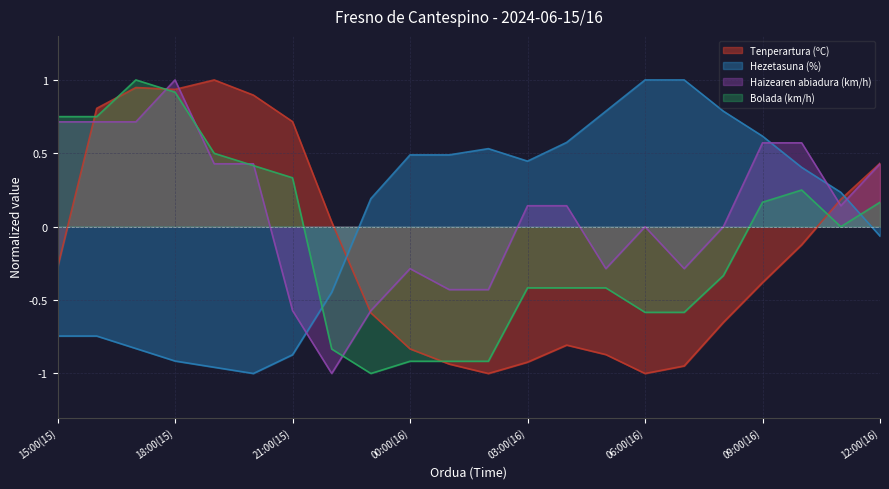

How many lines are shown in the chart?

4